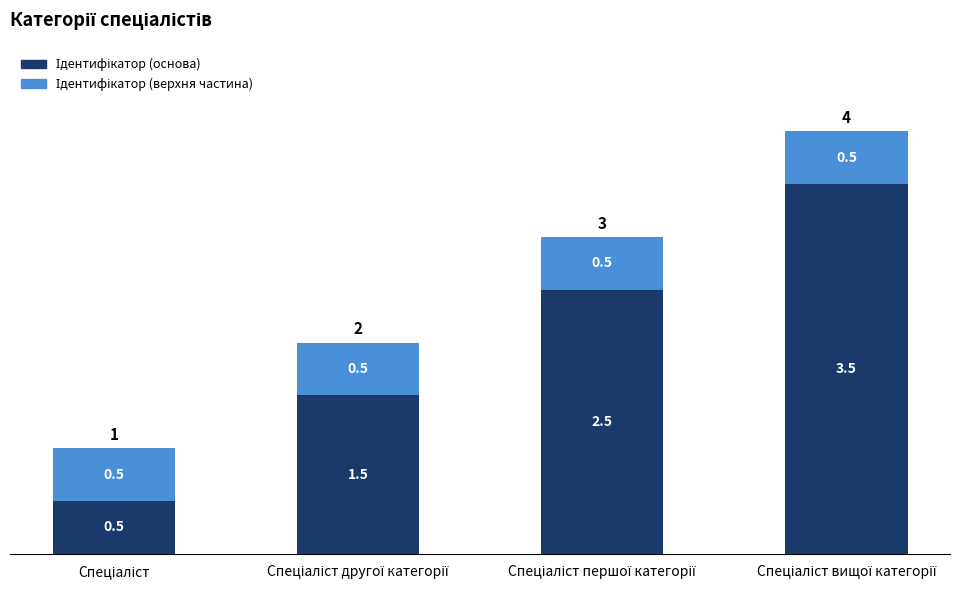

Are the bars horizontal?

No